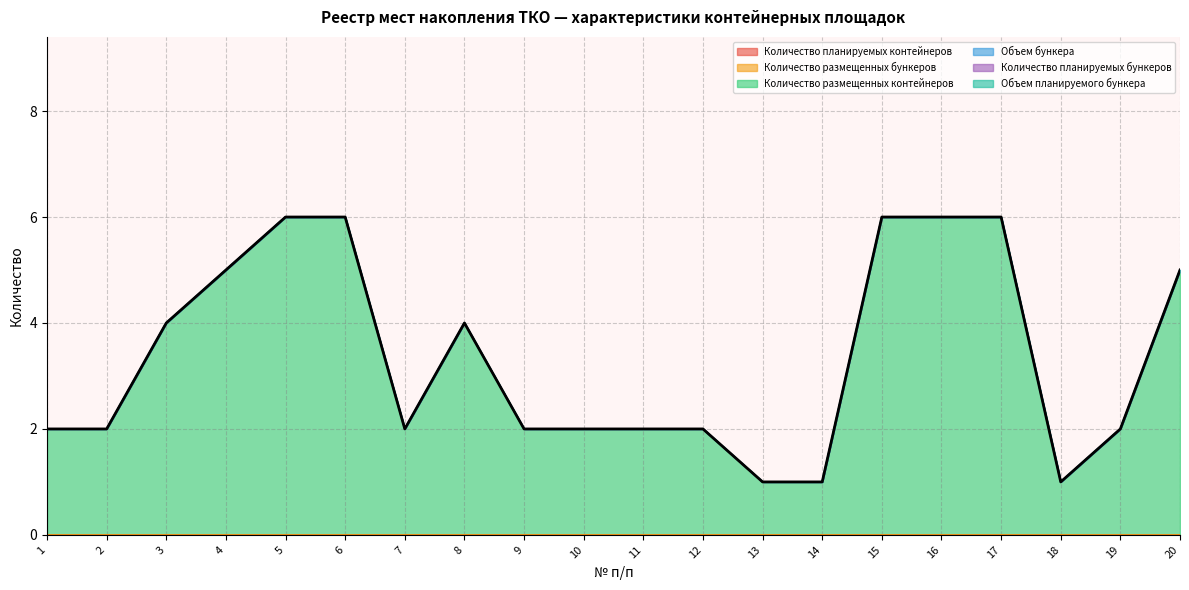

How many lines are shown in the chart?

6